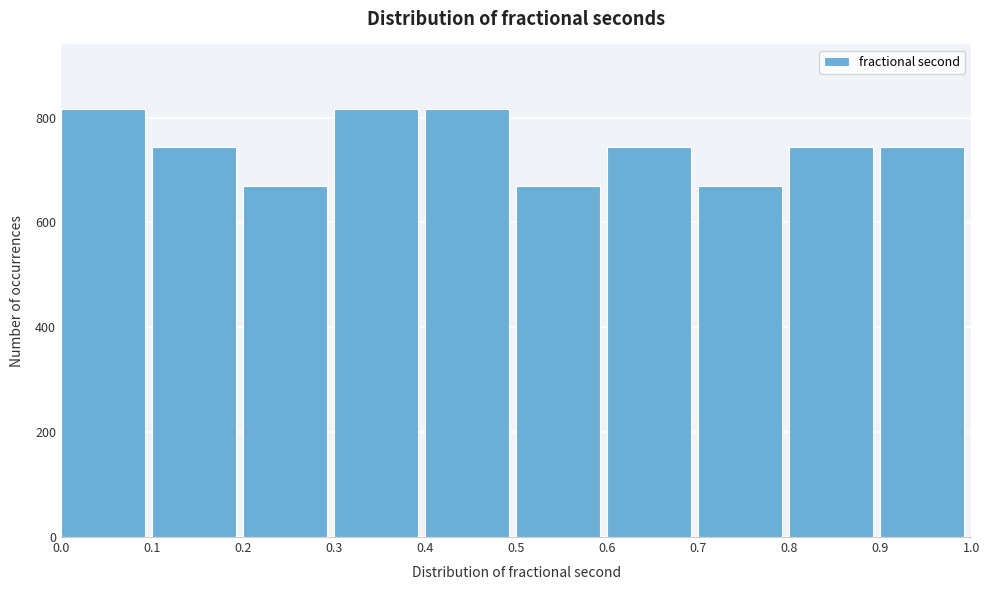

Reading left to right, list every bar in this chart as the range it spans on the x-axis followed by its height. The values are not printed on the chart, so give them approximately, as read against the axis.

0.0 to 0.1: 820
0.1 to 0.2: 740
0.2 to 0.3: 660
0.3 to 0.4: 820
0.4 to 0.5: 820
0.5 to 0.6: 660
0.6 to 0.7: 740
0.7 to 0.8: 660
0.8 to 0.9: 740
0.9 to 1.0: 740